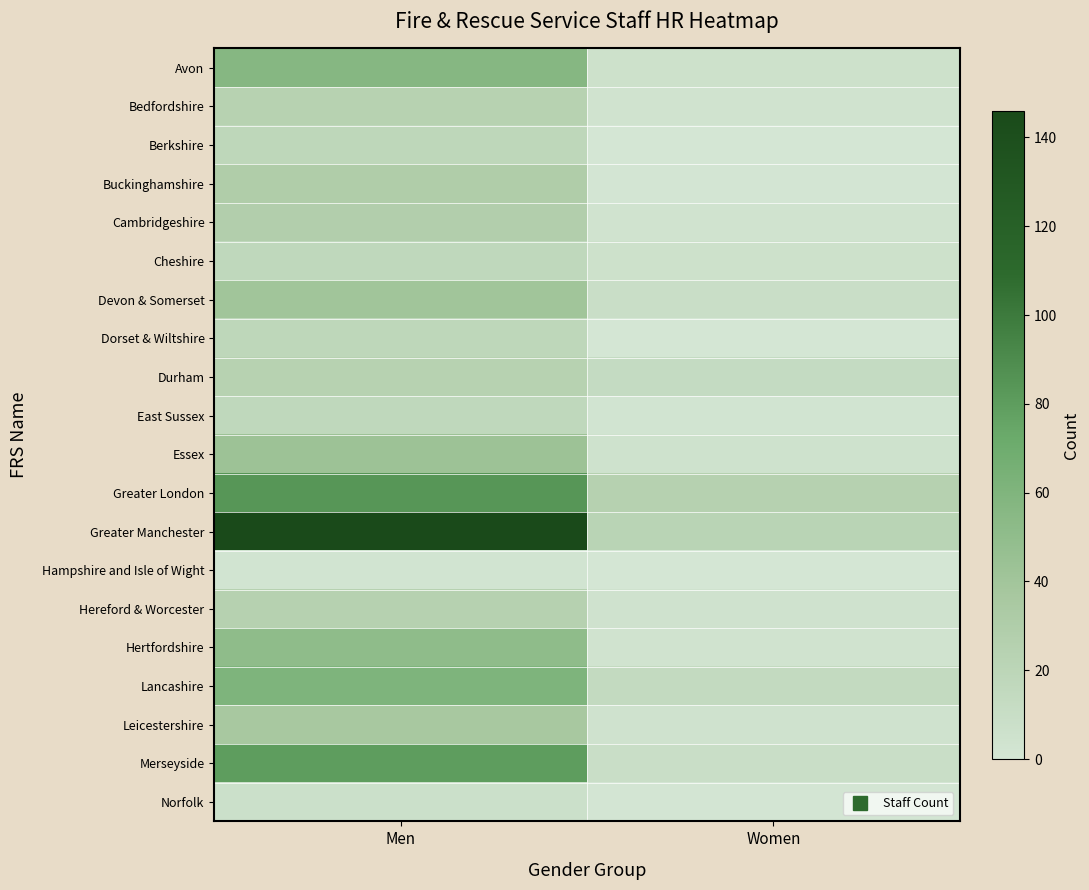

What is the greatest value displayed?

146